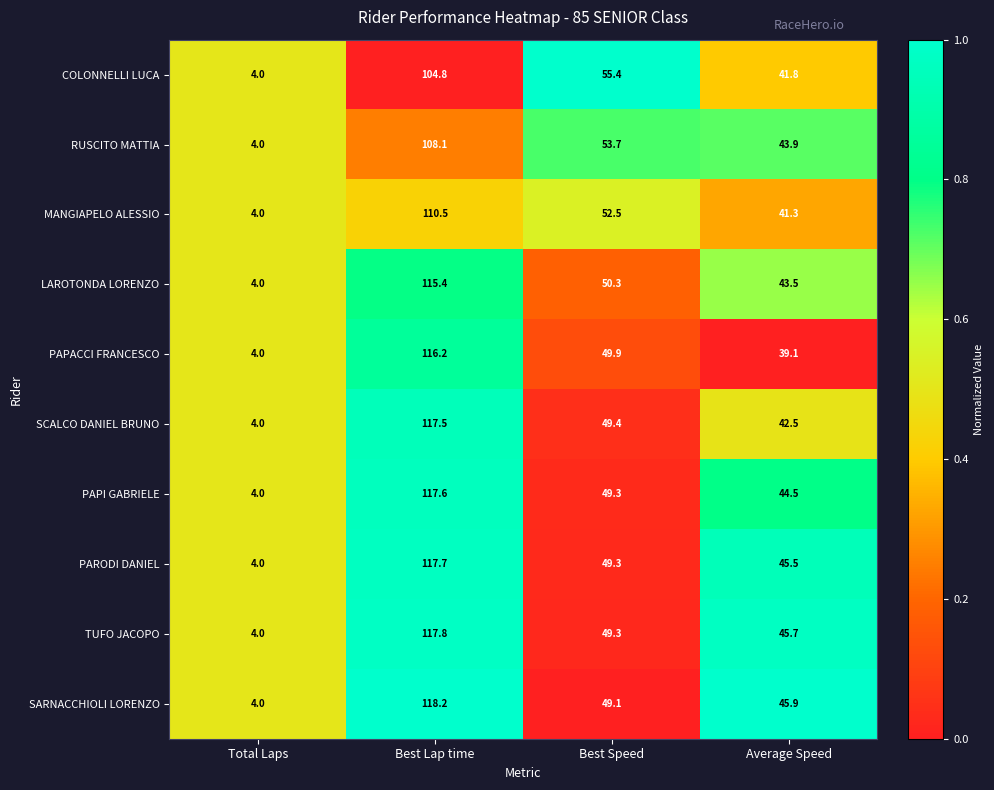

The RUSCITO MATTIA series shows 25.2 at Best Speed. True or false?

False